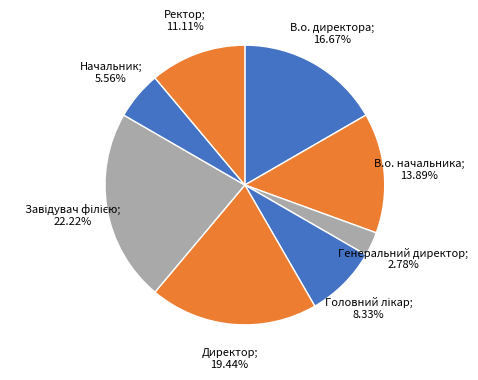

Does any single category account for the majority?

No